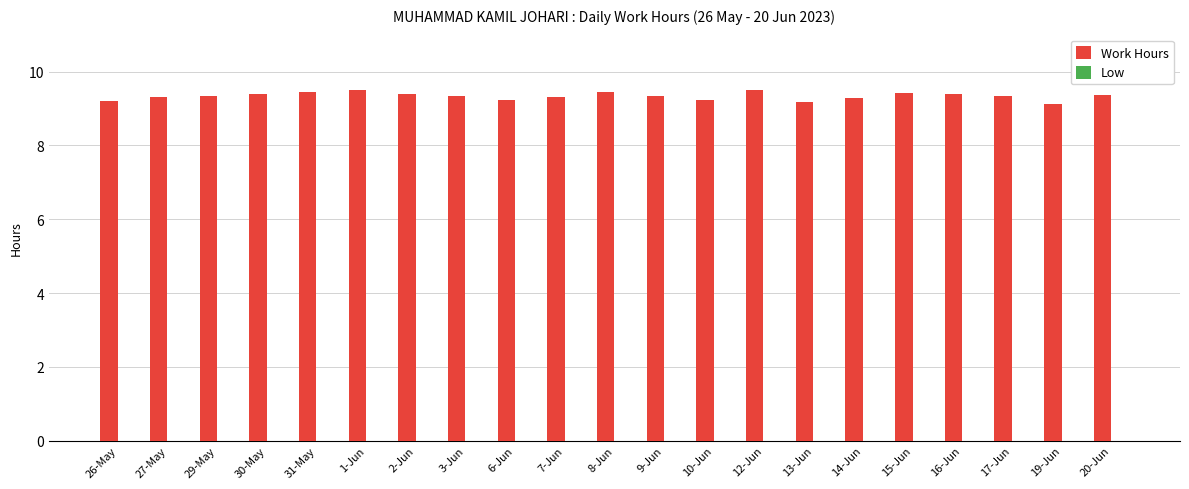

Between 7-Jun and 26-May, which is larger?

7-Jun